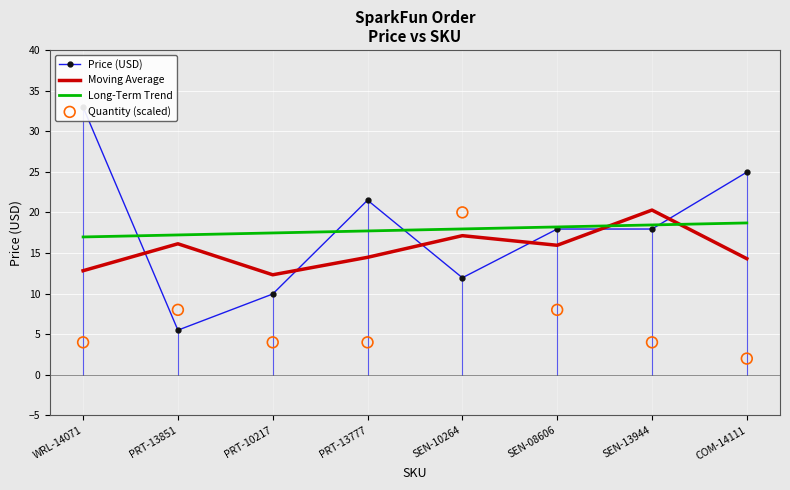

Which series has the widest spread of Y values?

Price (USD)